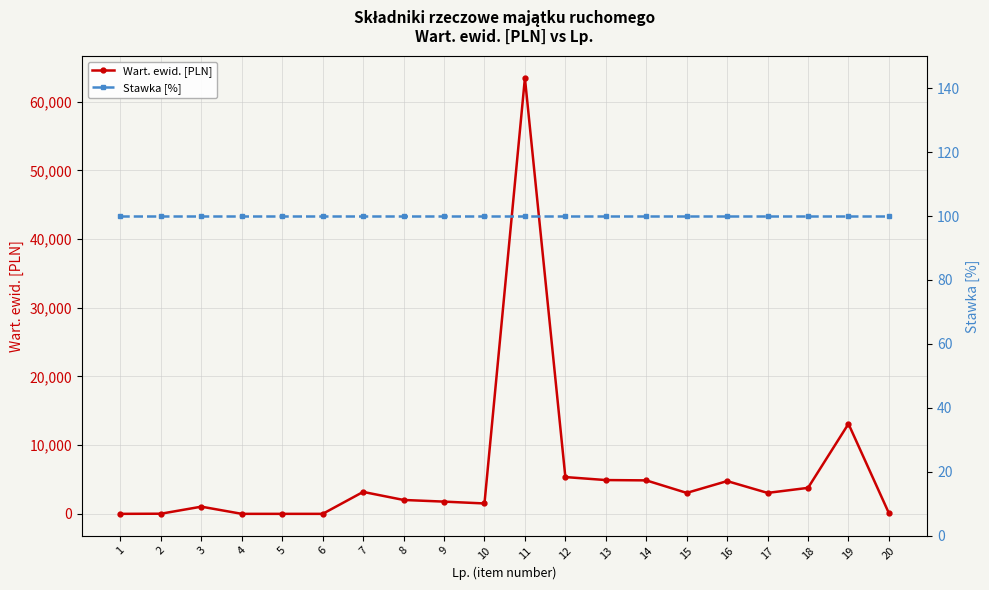

Rank the series by their average value, from lowest to highest.

Stawka [%], Wart. ewid. [PLN]